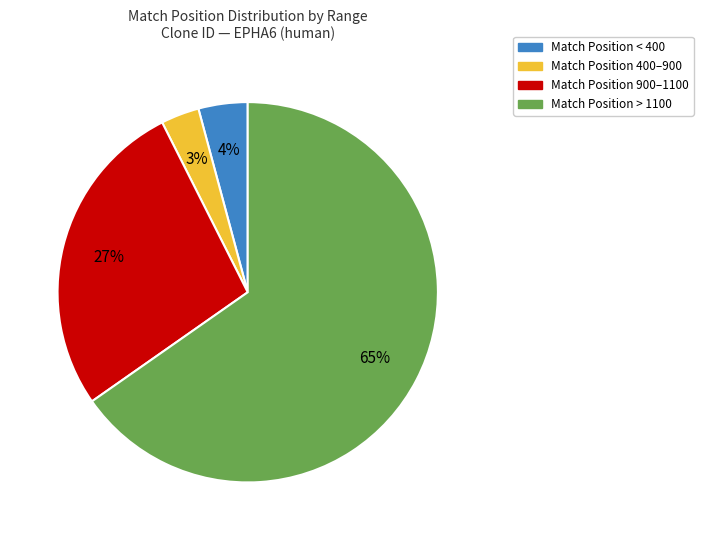

To the nearest percent, what is the average slice percentage?

25%